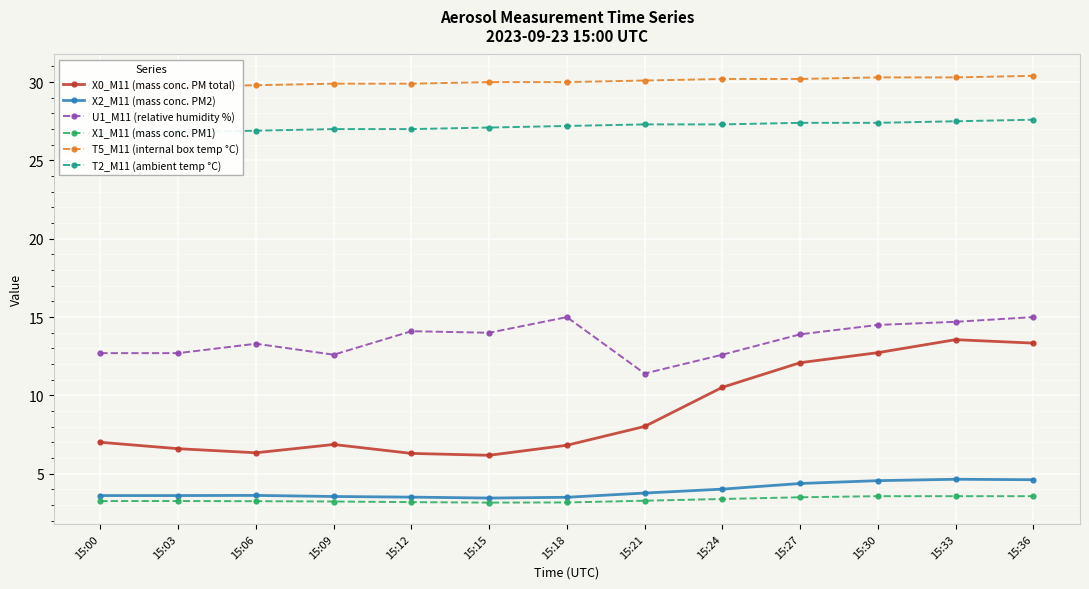

Rank the series by their maximum value, from highest to lowest.

T5_M11 (internal box temp °C), T2_M11 (ambient temp °C), U1_M11 (relative humidity %), X0_M11 (mass conc. PM total), X2_M11 (mass conc. PM2), X1_M11 (mass conc. PM1)